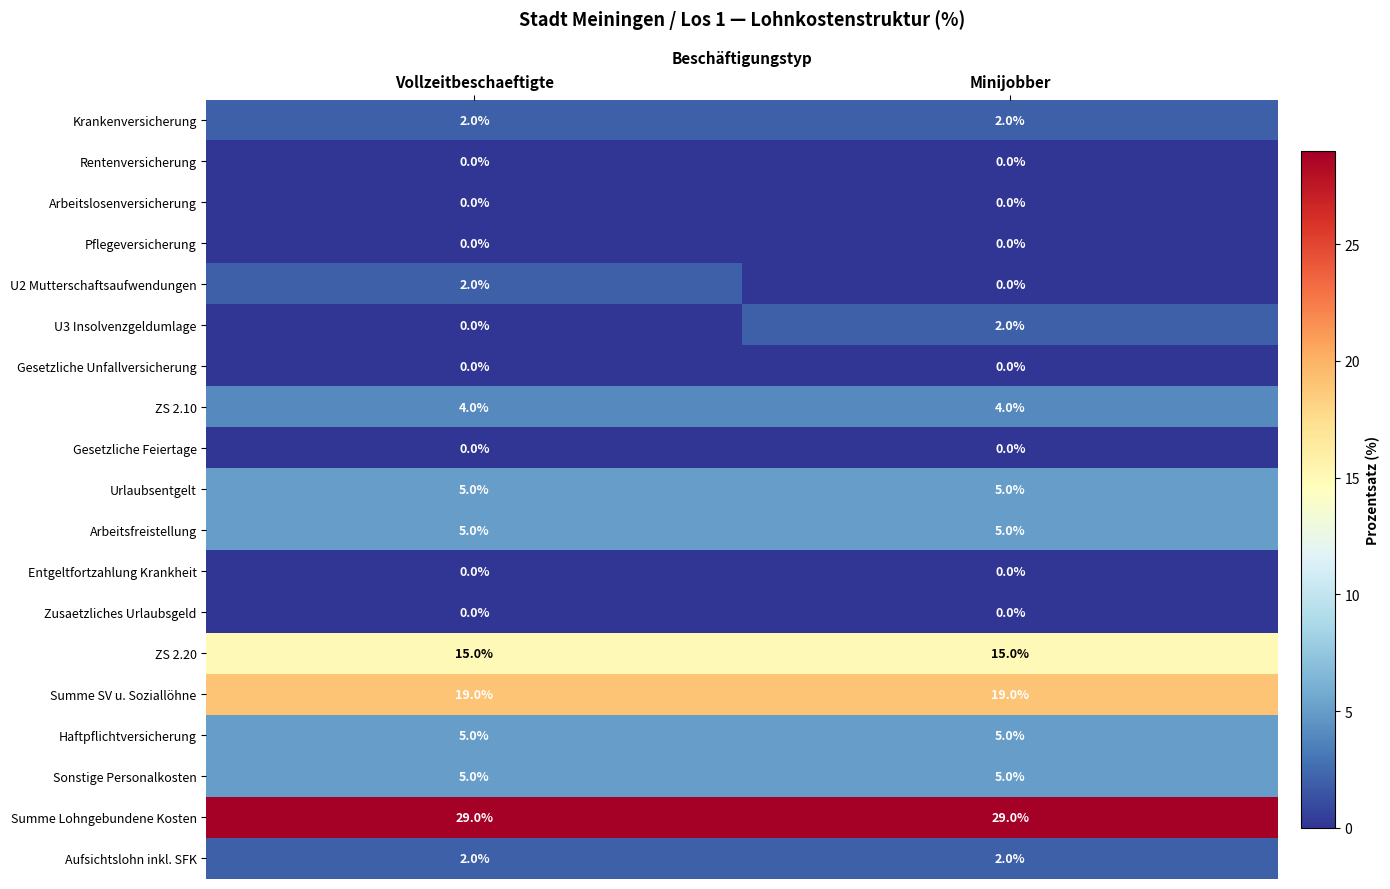

Which series has the largest total across all categories?

Summe Lohngebundene Kosten